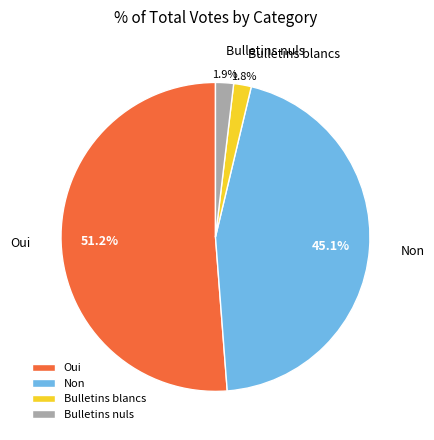

Is there a majority slice in this chart?

Yes